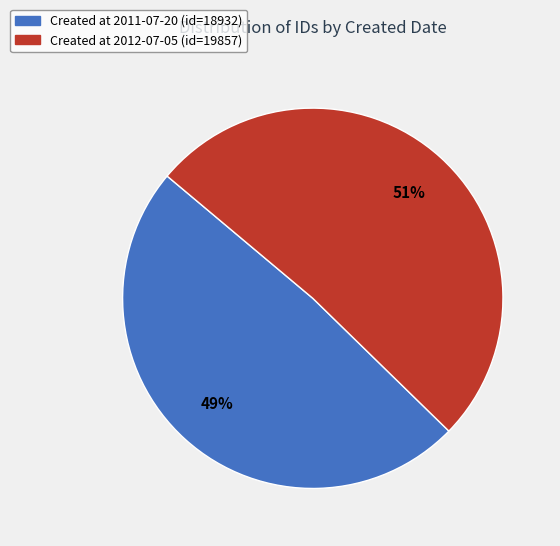

Count the number of slices in the pie.

2